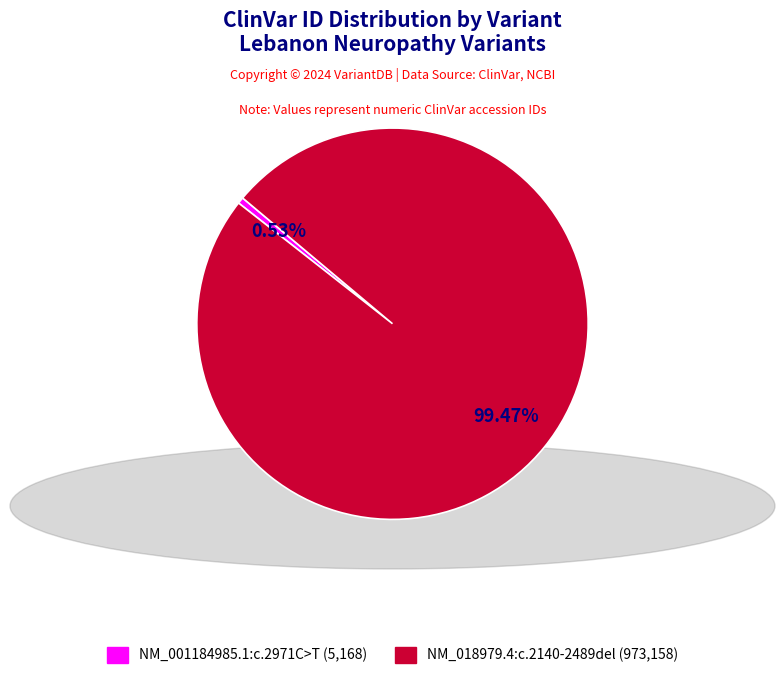

Is the sum of NM_018979.4:c.2140-2489del and NM_001184985.1:c.2971C>T greater than half?

Yes